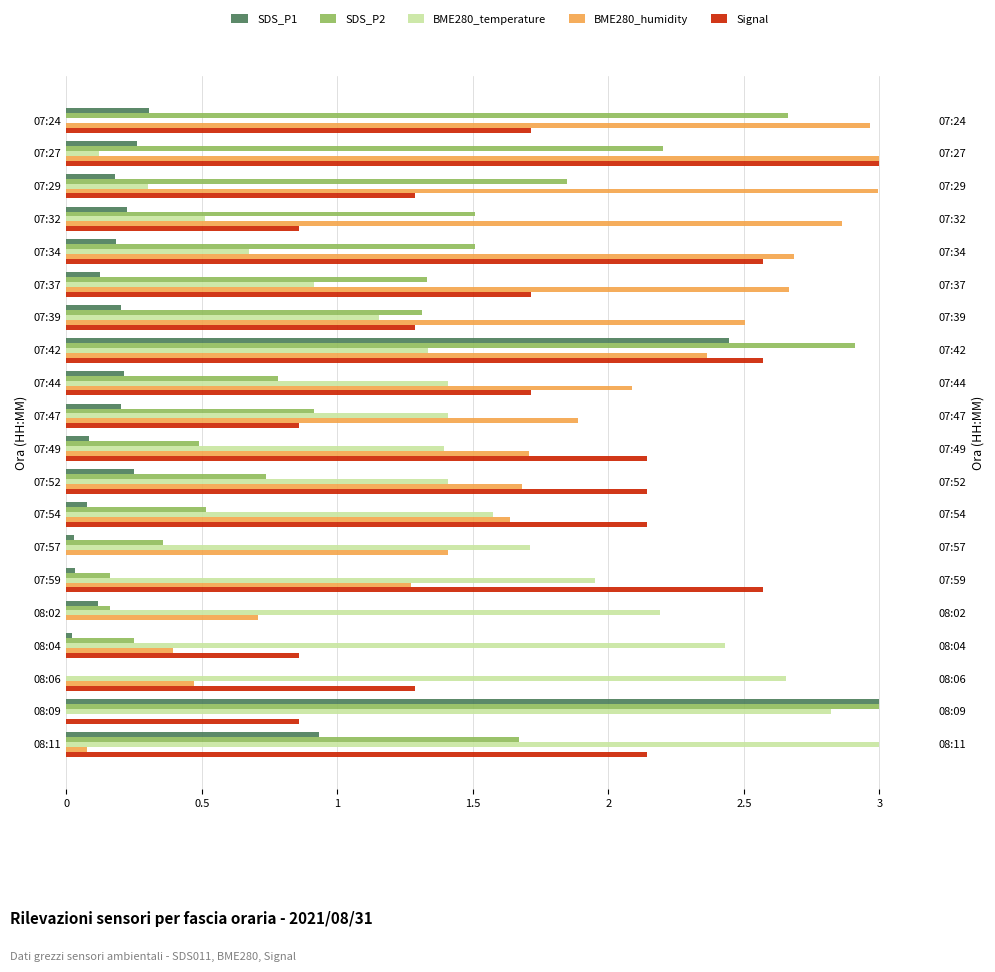

Is it true that SDS_P1 equals 1.1 at 08:06?

False